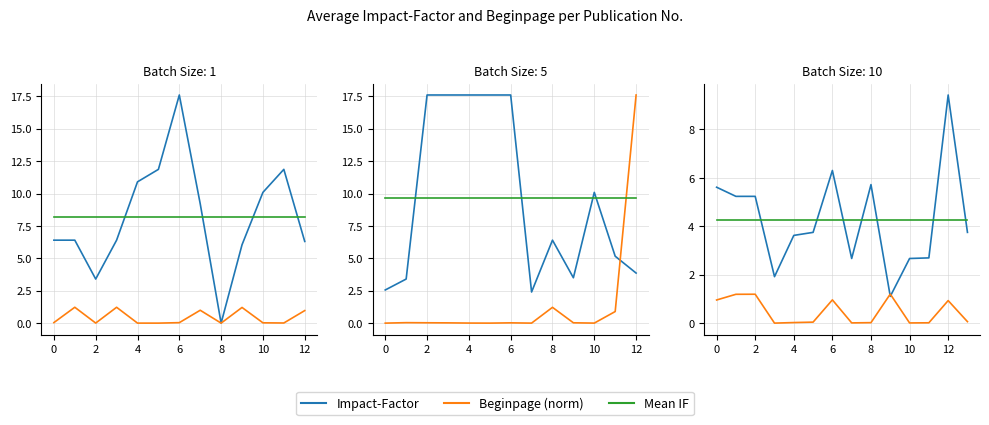

Is it true that Beginpage (norm) equals 0.0 at 8?

False